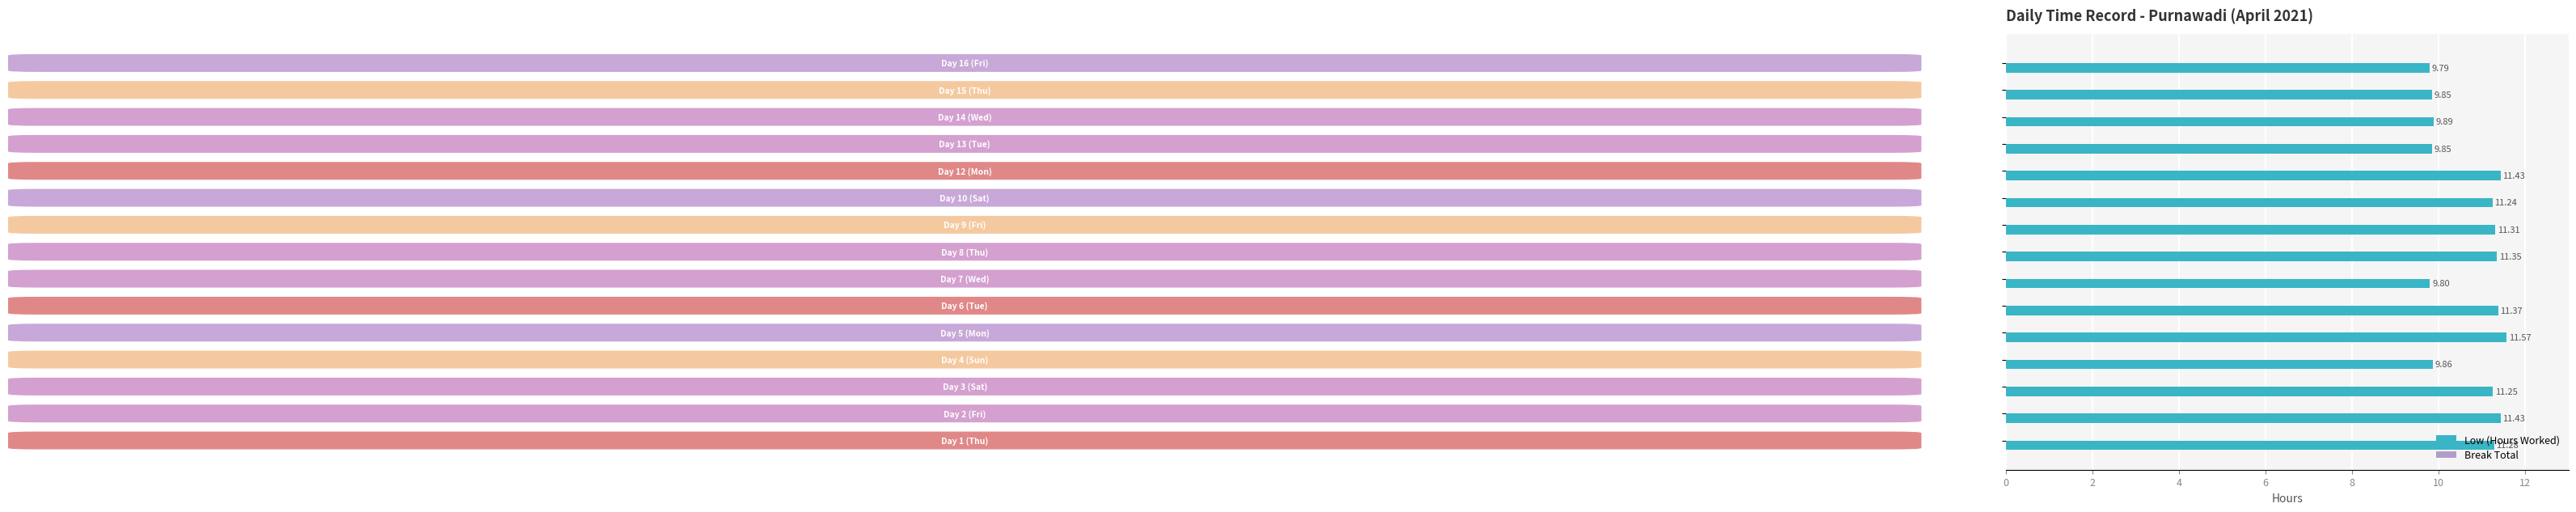

What is the average value?

10.8